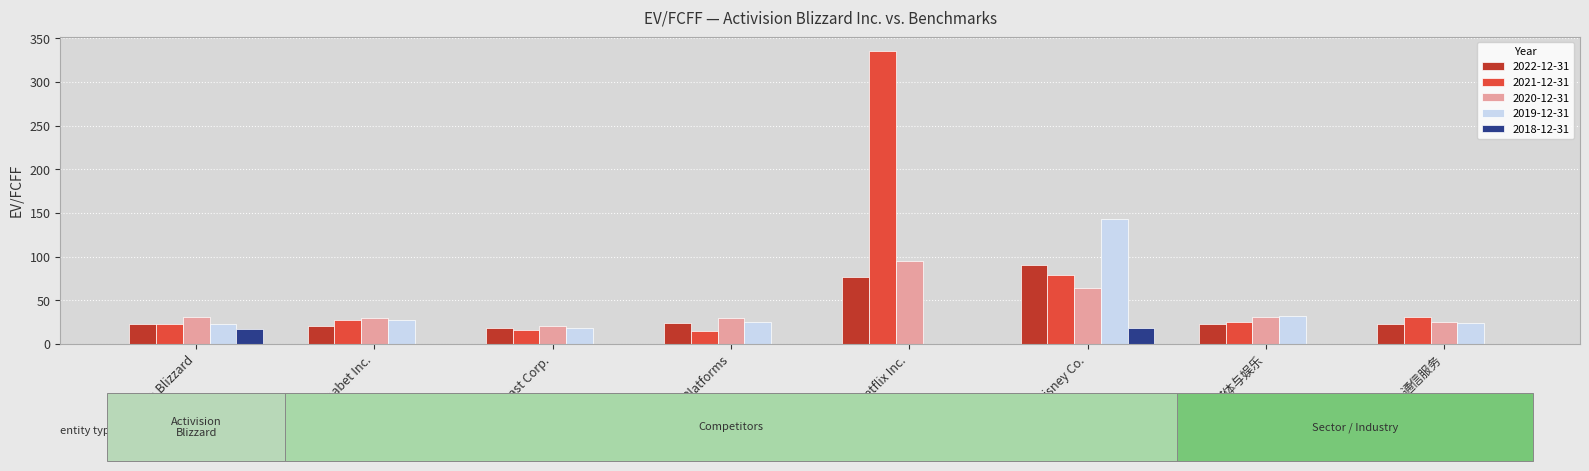

What are all the series names shown in the legend?

2022-12-31, 2021-12-31, 2020-12-31, 2019-12-31, 2018-12-31